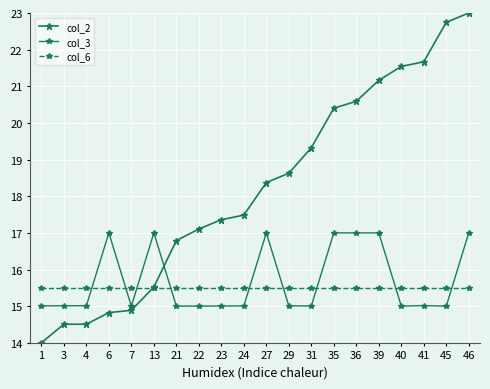

At how many categories does at least one series exceed 20?

7